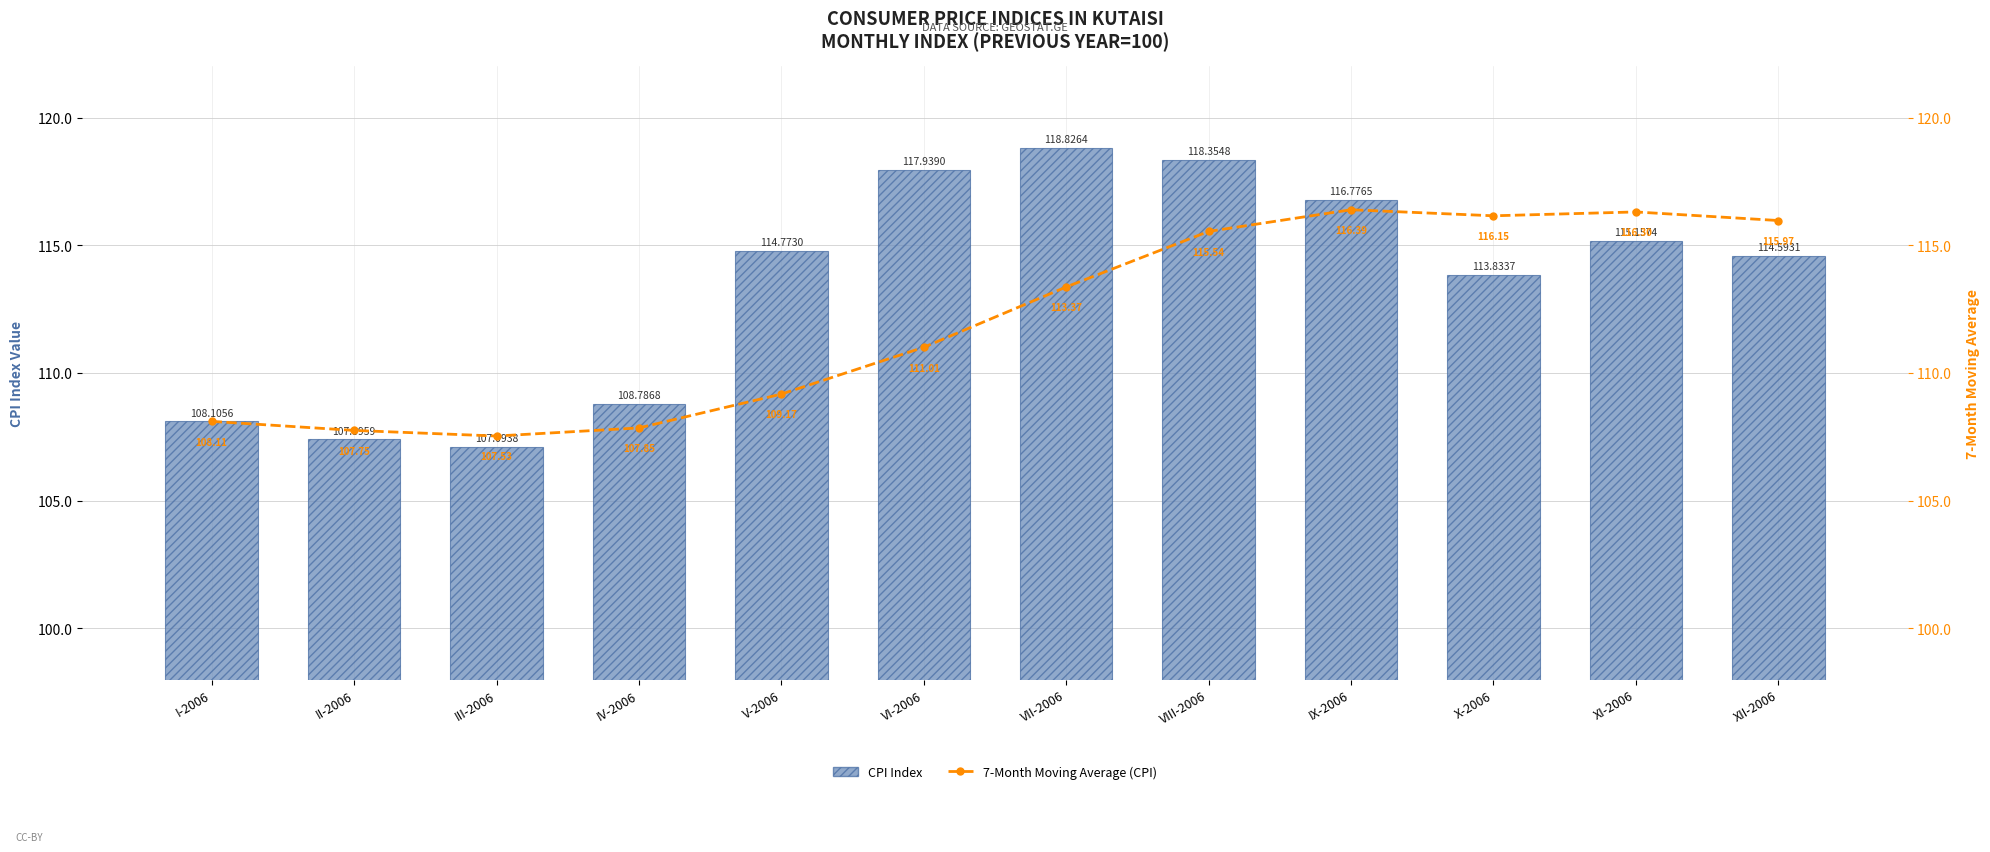

Reading left to right, list all the values displayed in this chart.

CPI Index: I-2006=108.1	II-2006=107.4	III-2006=107.1	IV-2006=108.8	V-2006=114.8	VI-2006=117.9	VII-2006=118.8	VIII-2006=118.4	IX-2006=116.8	X-2006=113.8	XI-2006=115.2	XII-2006=114.6
7-Month Moving Average: I-2006=108.1	II-2006=107.8	III-2006=107.5	IV-2006=107.8	V-2006=109.2	VI-2006=111.0	VII-2006=113.4	VIII-2006=115.5	IX-2006=116.4	X-2006=116.2	XI-2006=116.3	XII-2006=116.0